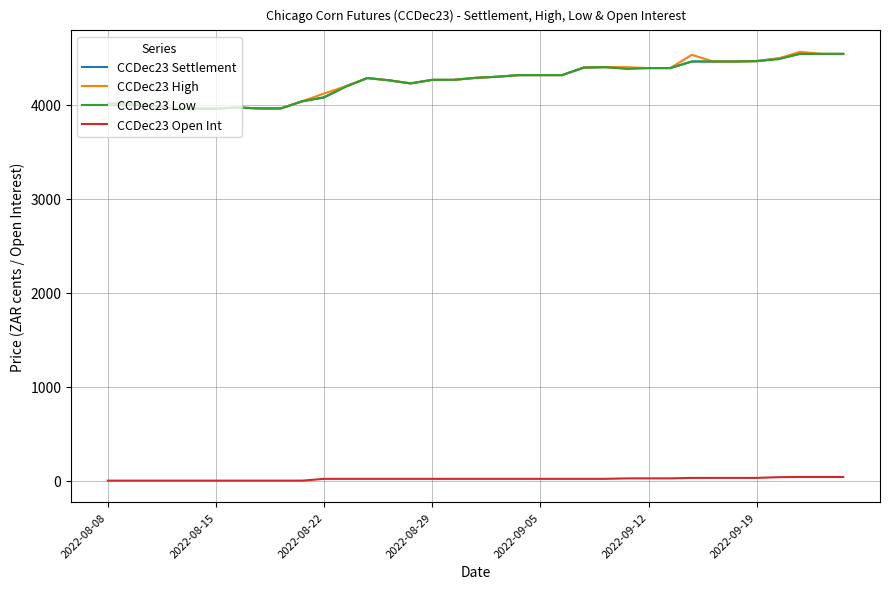

True or false: CCDec23 Open Int and CCDec23 Settlement intersect in this chart.

False